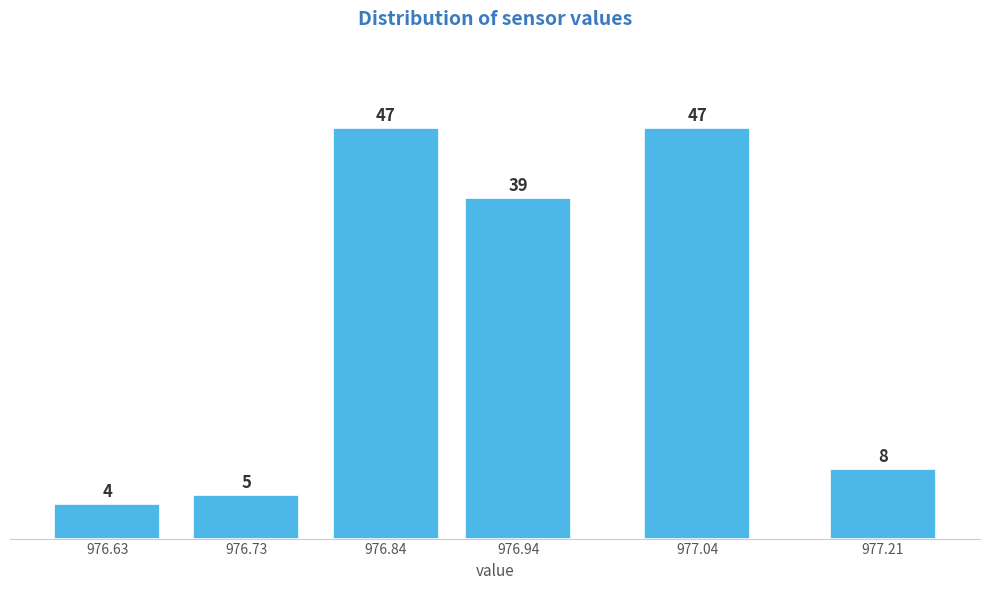

Reading right to left, what are all the values shown in this chart?

8	47	39	47	5	4